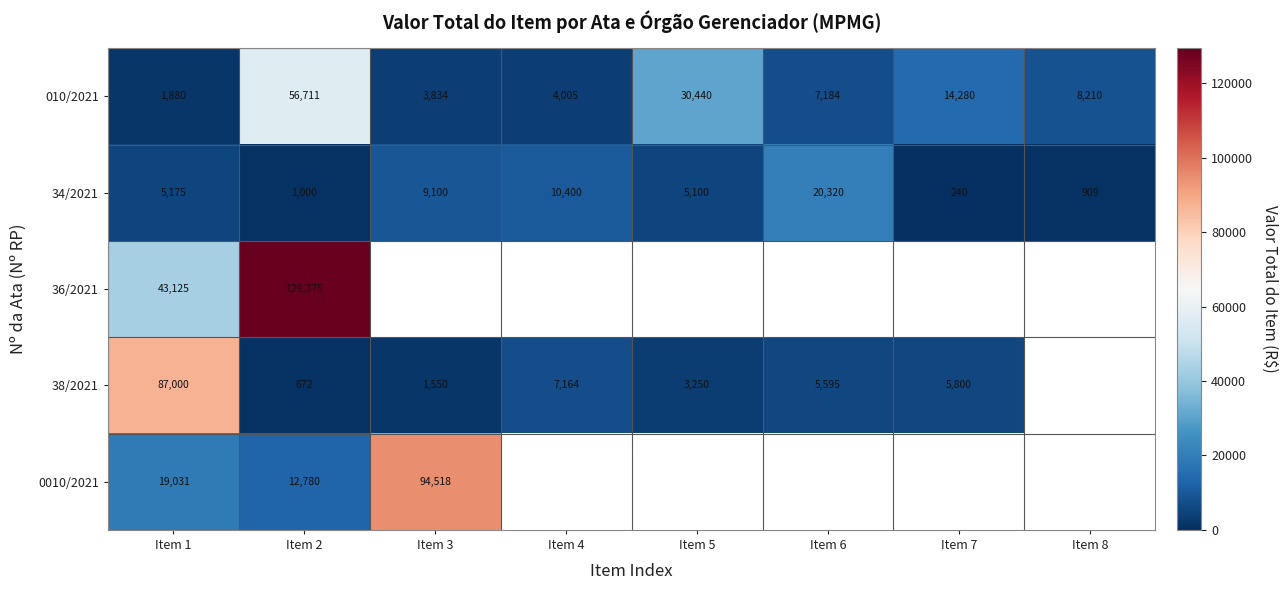

Is it true that 010/2021 equals 4005 at Item 4?

True